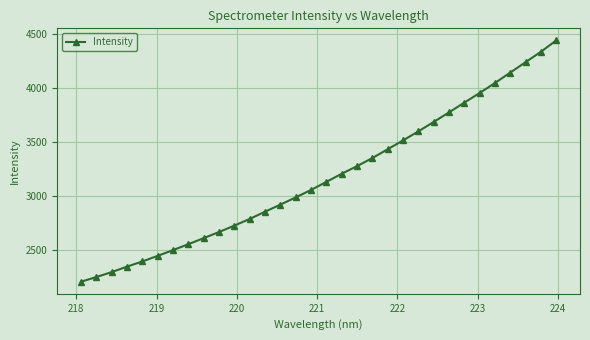

What is the difference between the maximum and minimum values?

2238.5